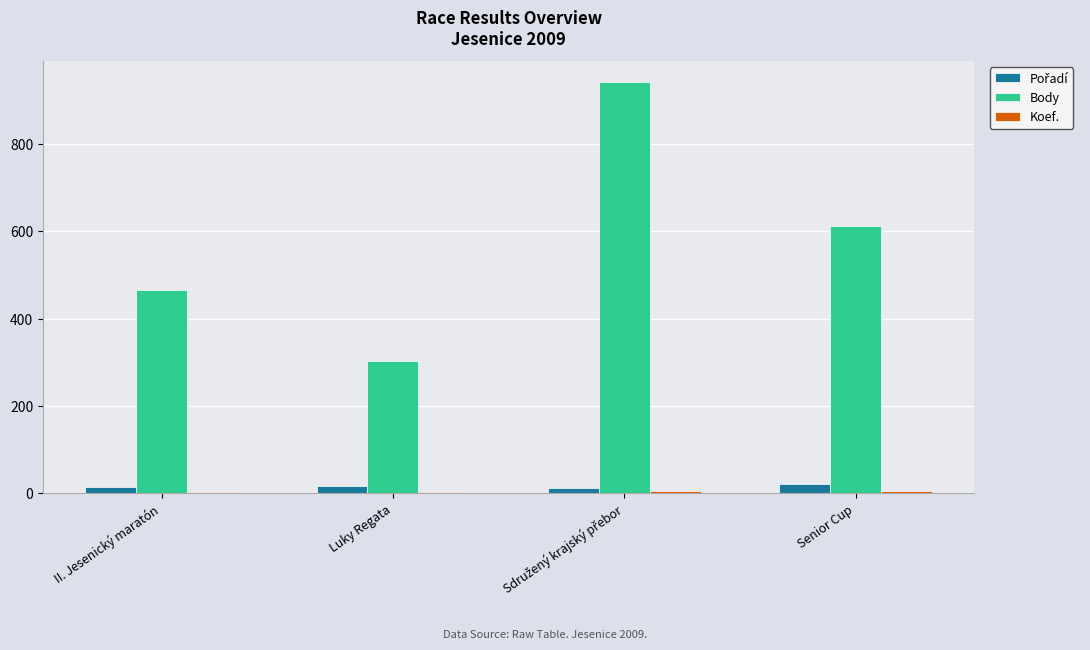

Which series has the largest range (max minus min)?

Body